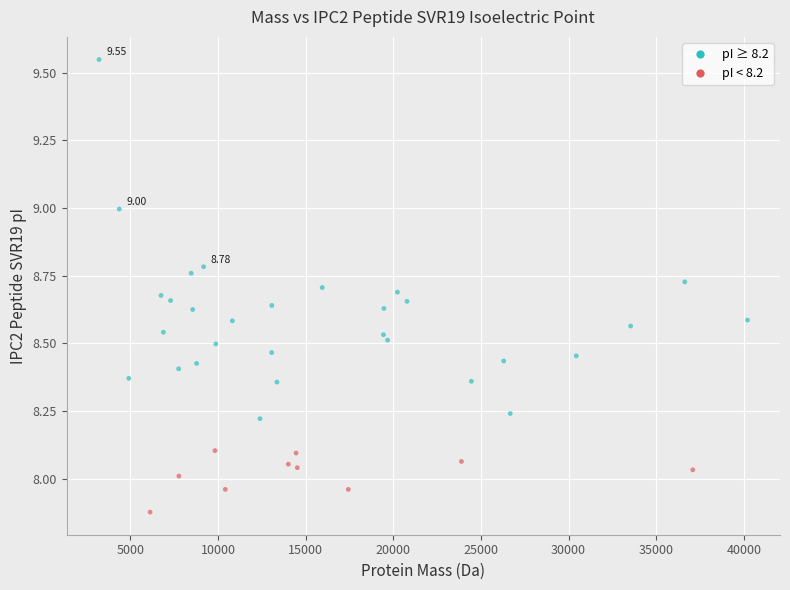

What is the range of X values (max minus min)?

37002.3